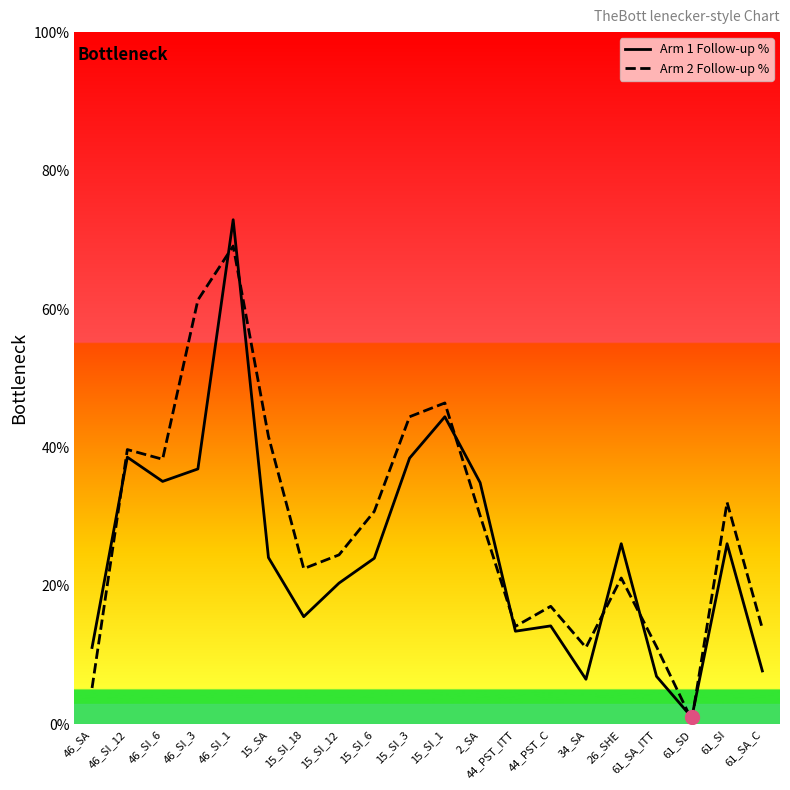

Which series has the widest spread of values?

Arm 1 Follow-up %